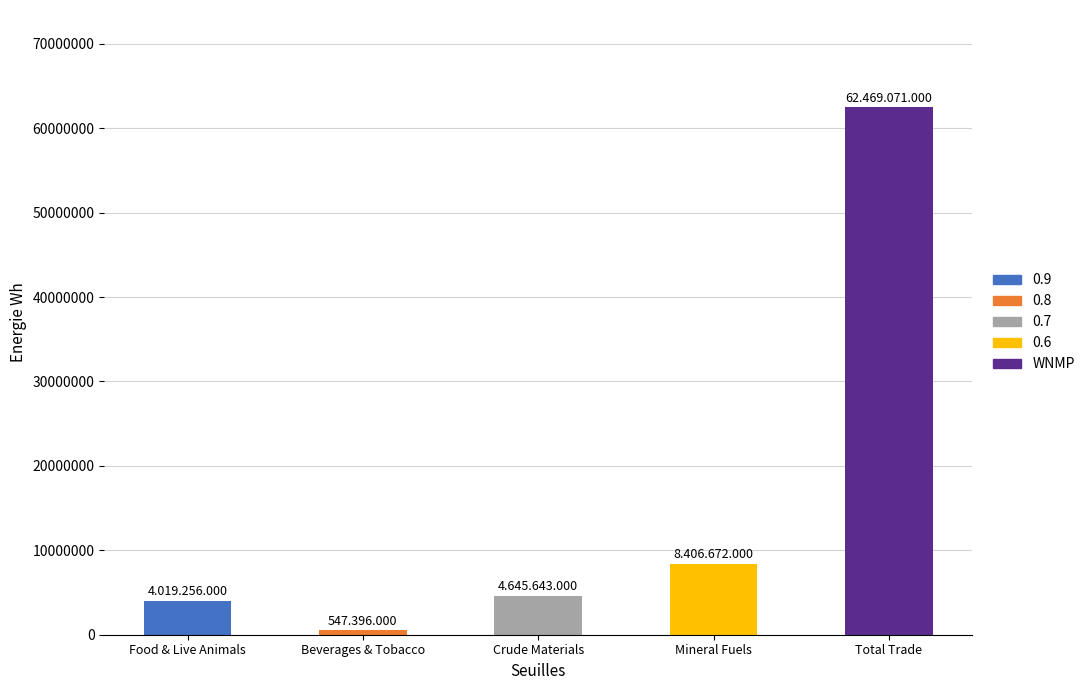

Which category has the lowest value in the Import series?

Beverages & Tobacco